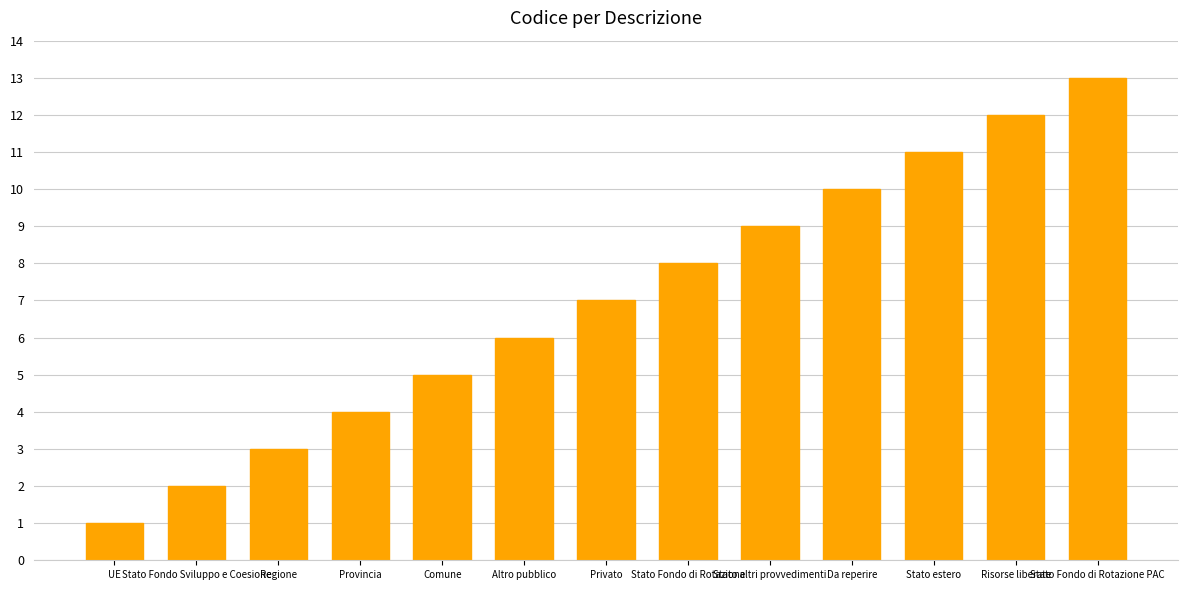

Where is the data nearest to the value 7?

Privato